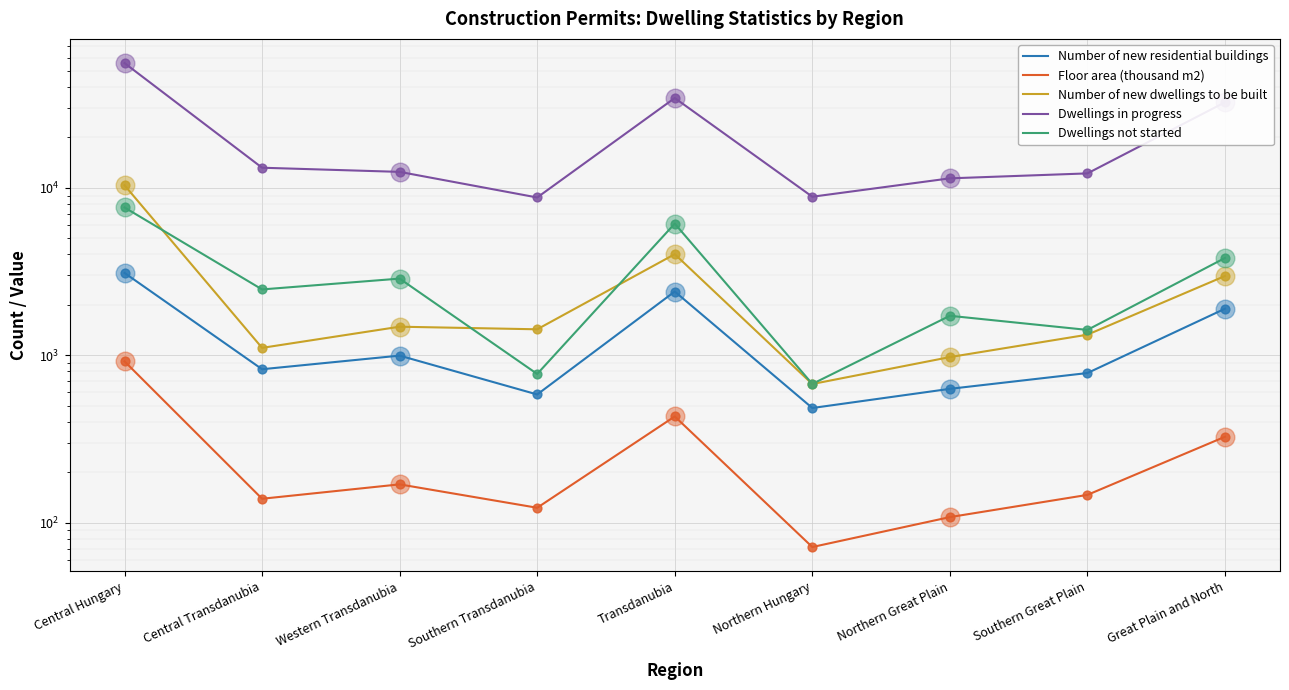

Which series contains the highest Y value?

Dwellings in progress